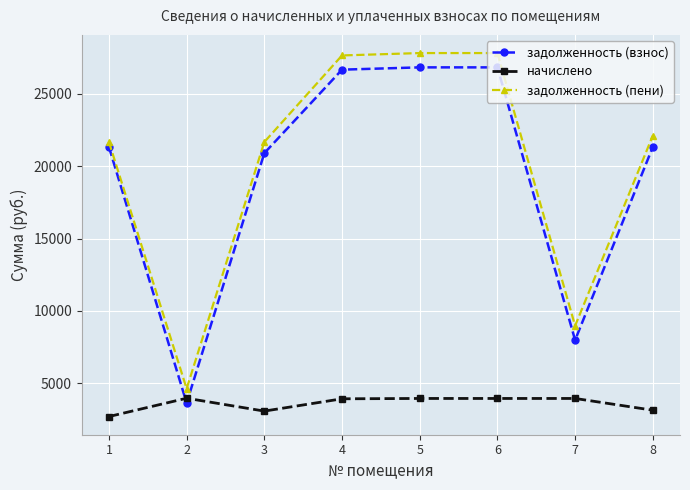

Is this an area chart (filled region under the line)?

No